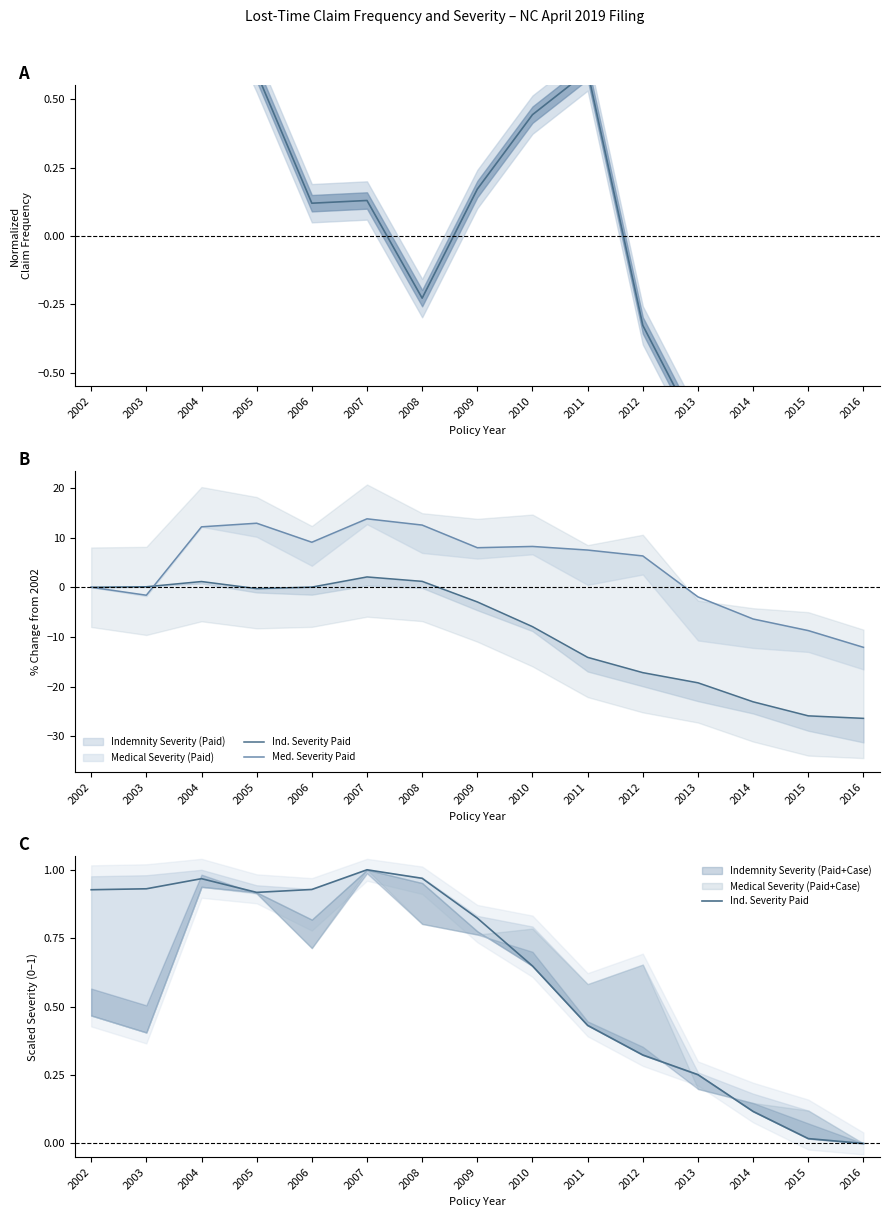

How many lines are shown in the chart?

2